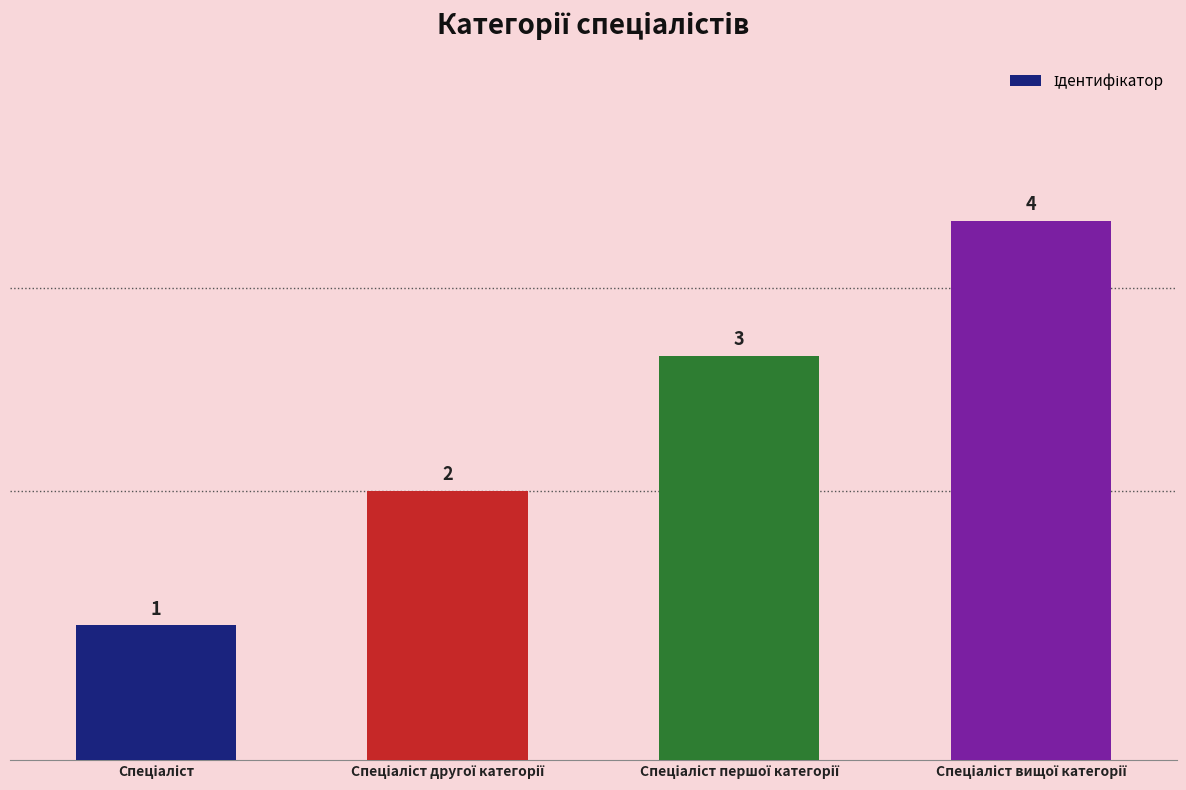

How many values are between 2 and 4?

3